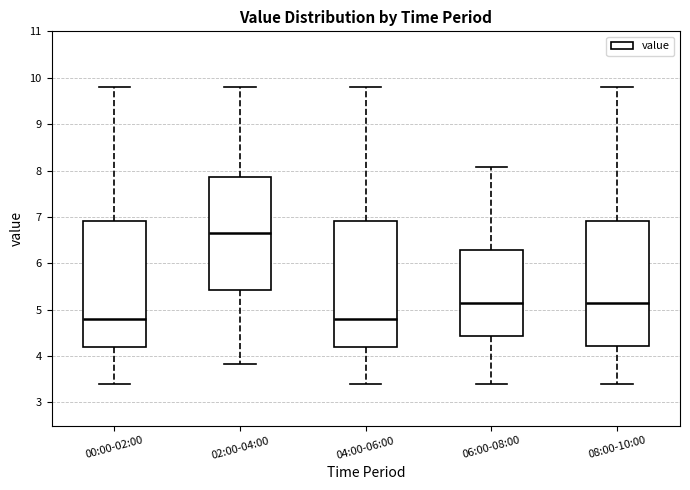

Reading left to right, read every box against the y-axis: the position of its median line, the range the box covers, and the ends of its whiskers. The values are not printed on the chart, so give them approximately, as read against the axis.

00:00-02:00: median 4.8, box 4.2 to 6.9, whiskers 3.4 to 9.8
02:00-04:00: median 6.7, box 5.4 to 7.9, whiskers 3.8 to 9.8
04:00-06:00: median 4.8, box 4.2 to 6.9, whiskers 3.4 to 9.8
06:00-08:00: median 5.2, box 4.4 to 6.3, whiskers 3.4 to 8.1
08:00-10:00: median 5.2, box 4.2 to 6.9, whiskers 3.4 to 9.8